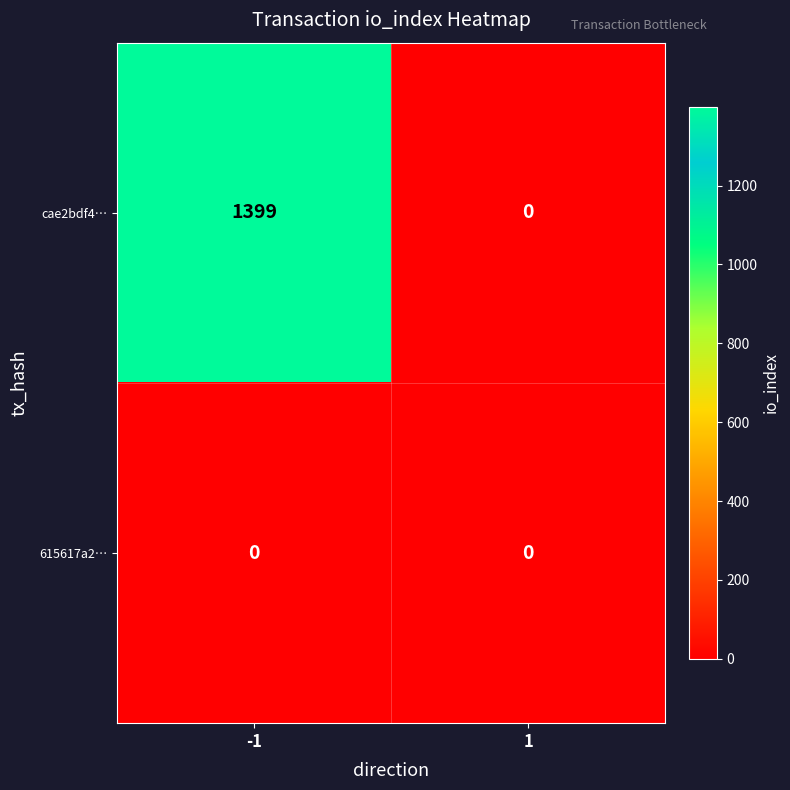

Reading right to left, list all the values displayed in this chart.

cae2bdf4…: 1=0	-1=1399
615617a2…: 1=0	-1=0